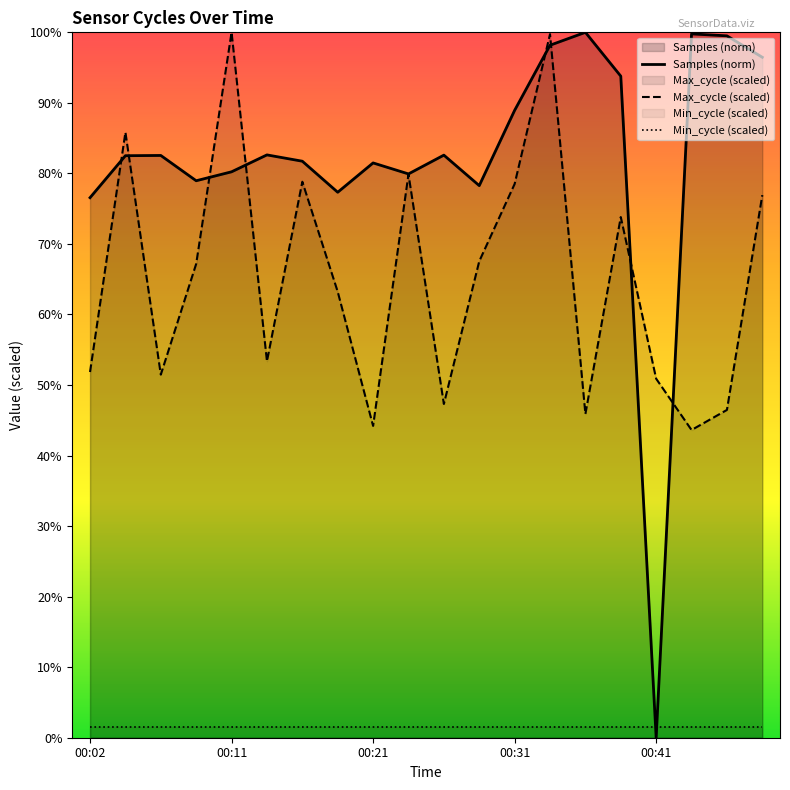

Which series has the largest total across all categories?

Samples (norm)